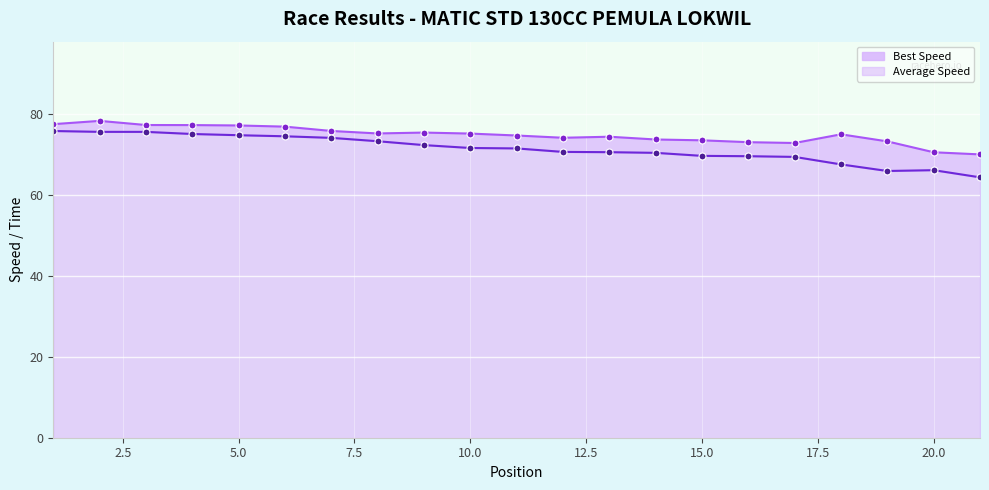

What is the value of the Best Lap time point at the 11th from the left?

74.8